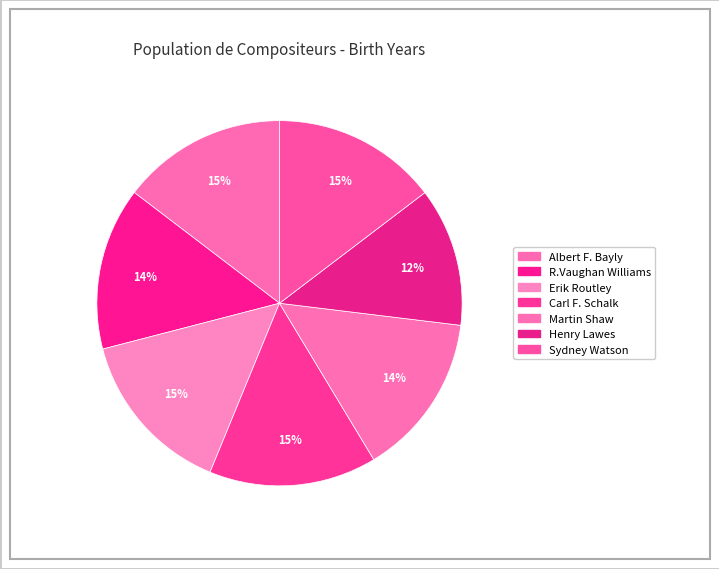

Which category has the smallest portion of the pie?

Henry Lawes